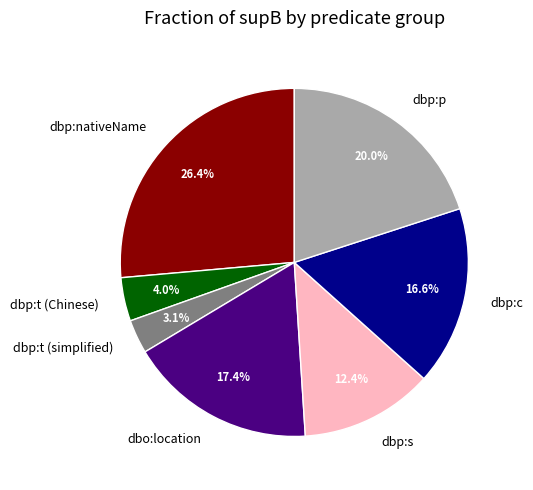

How many slices are in this pie chart?

7